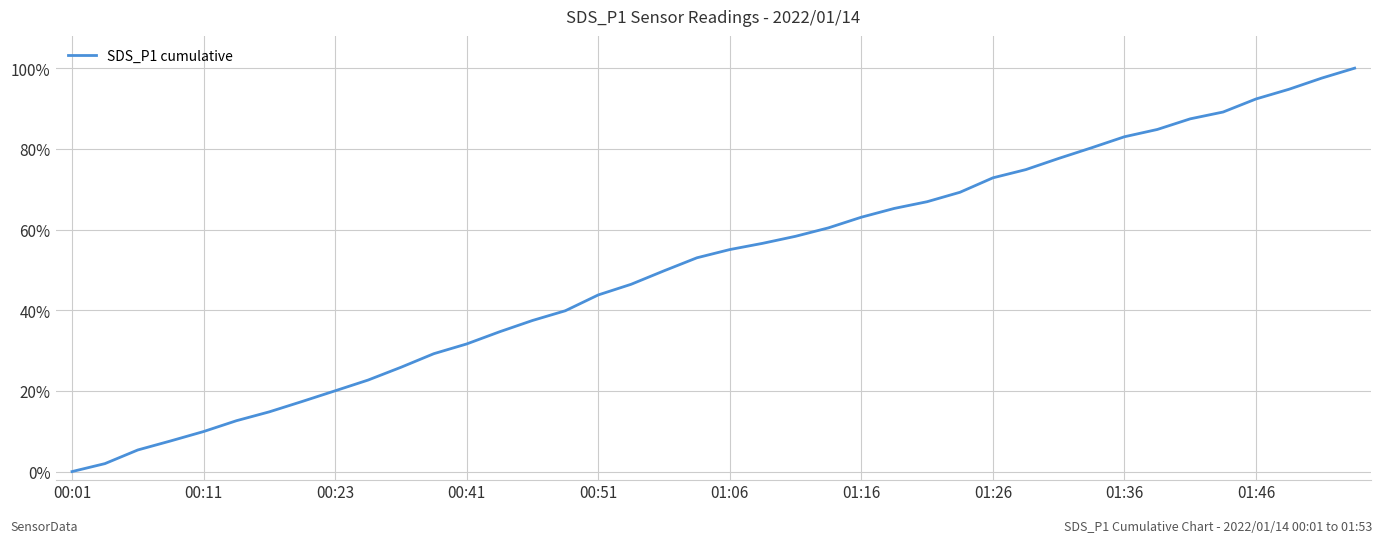

Is this an area chart (filled region under the line)?

No